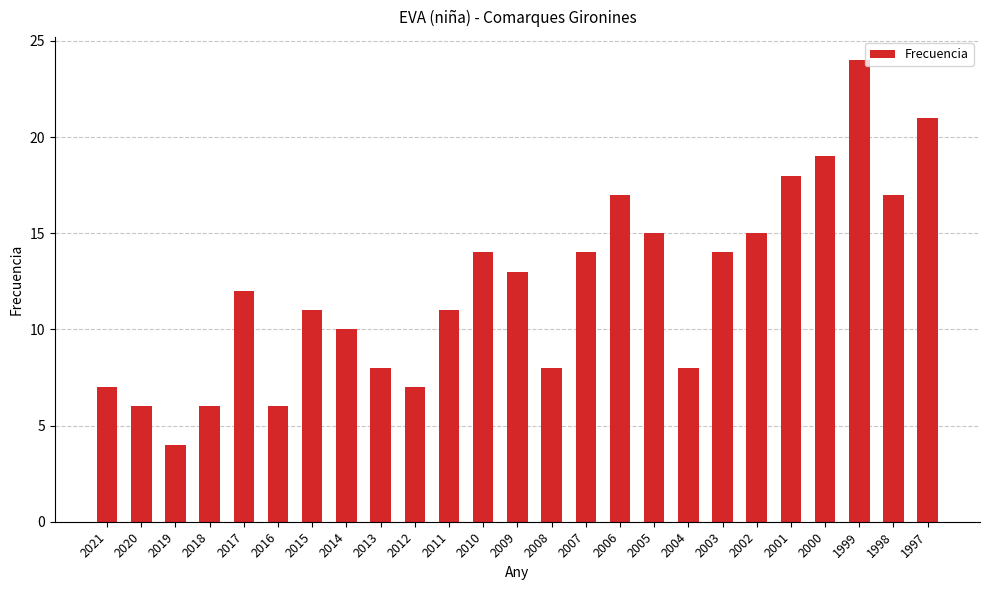

Reading right to left, transcribe all the data shown in this chart.

21	17	24	19	18	15	14	8	15	17	14	8	13	14	11	7	8	10	11	6	12	6	4	6	7